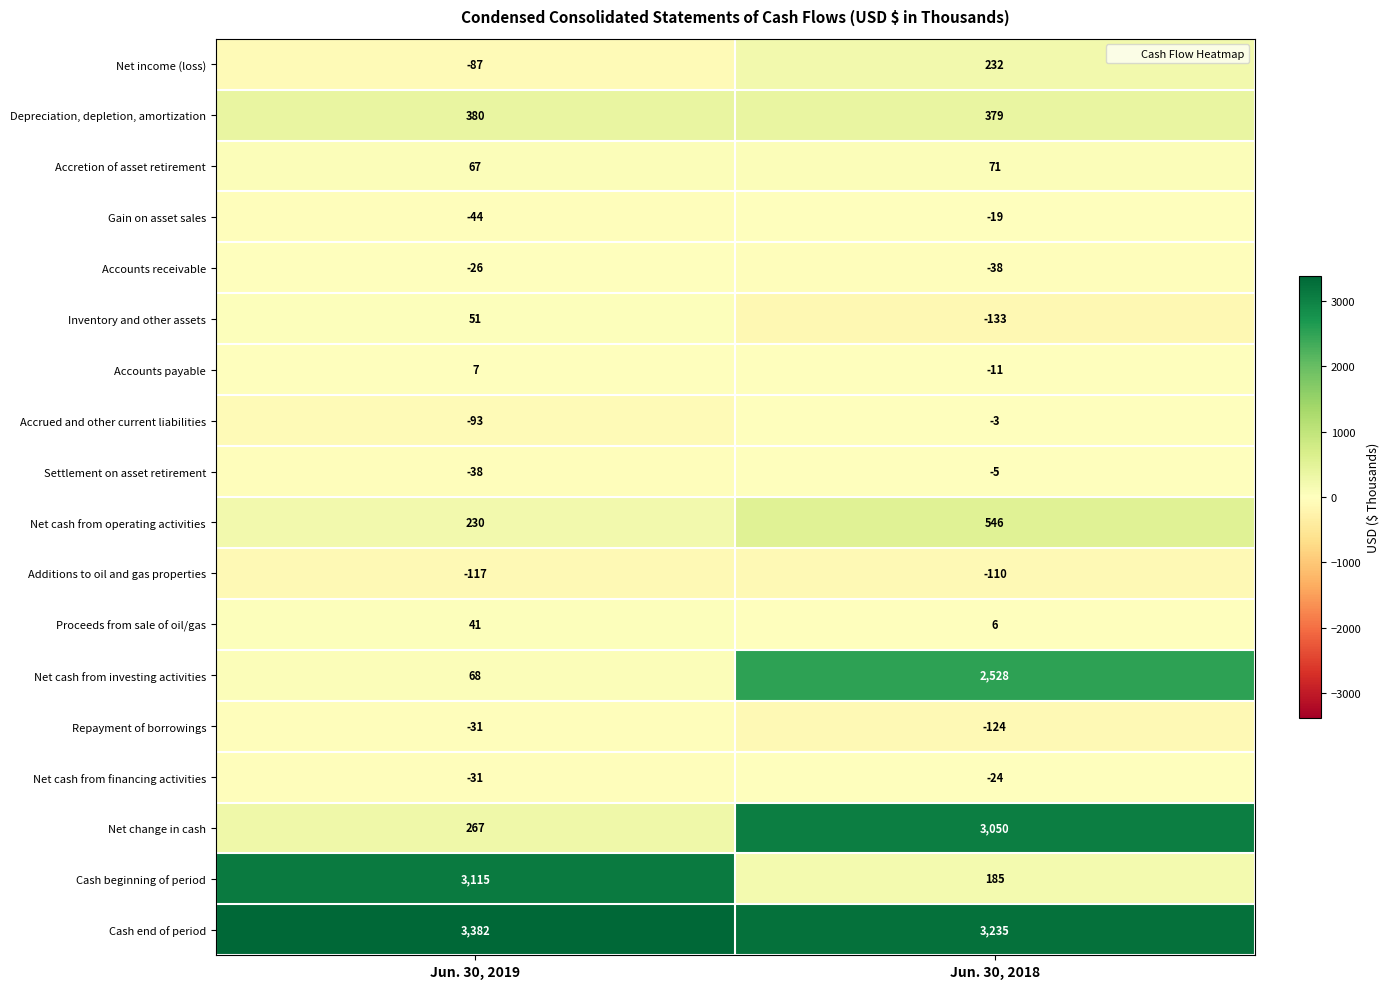

Which series has the largest total across all categories?

Cash end of period